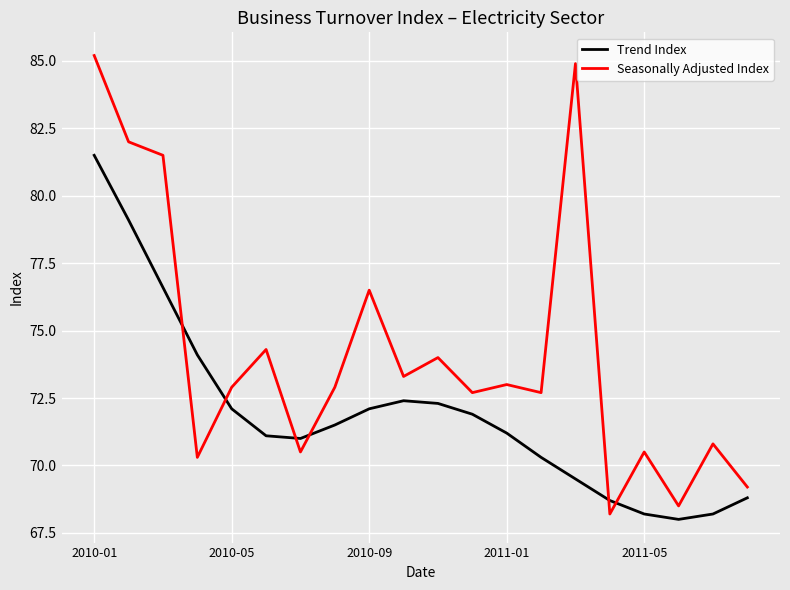

Which series has the largest total across all categories?

Seasonally Adjusted Index